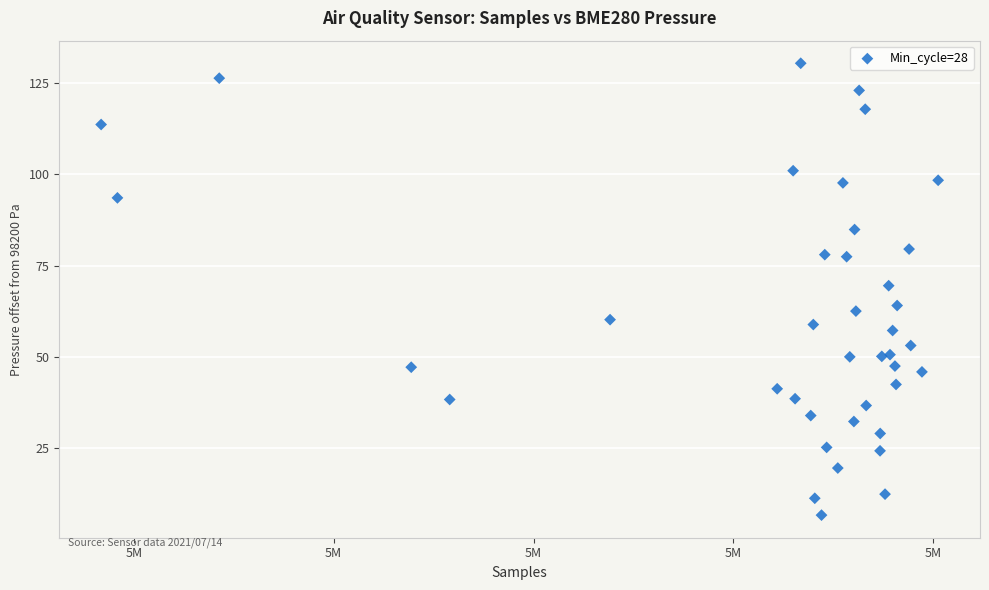

What Y value in the scatter plot is closest to 68?

69.5